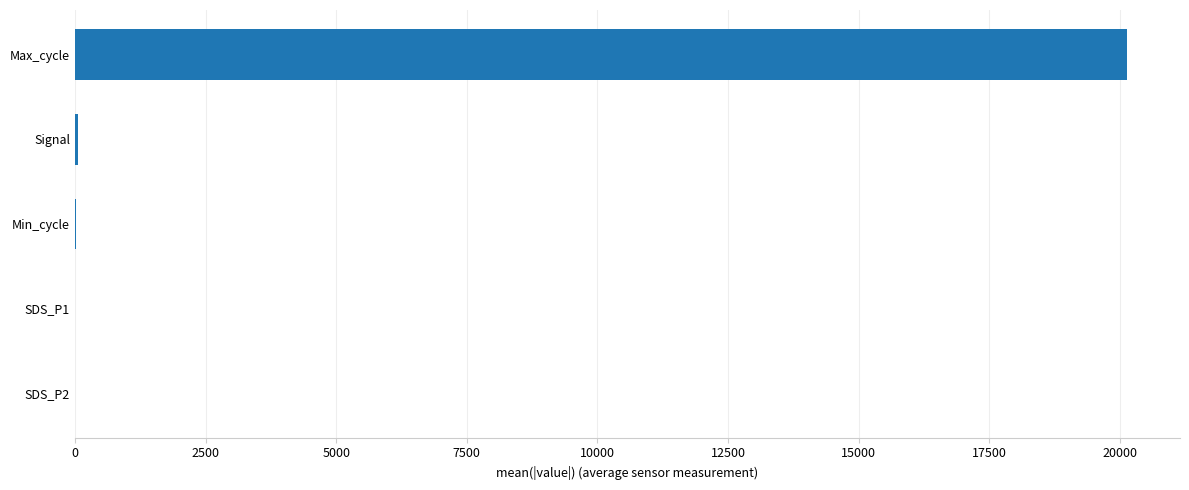

At which label is the value closest to 10074?

Signal